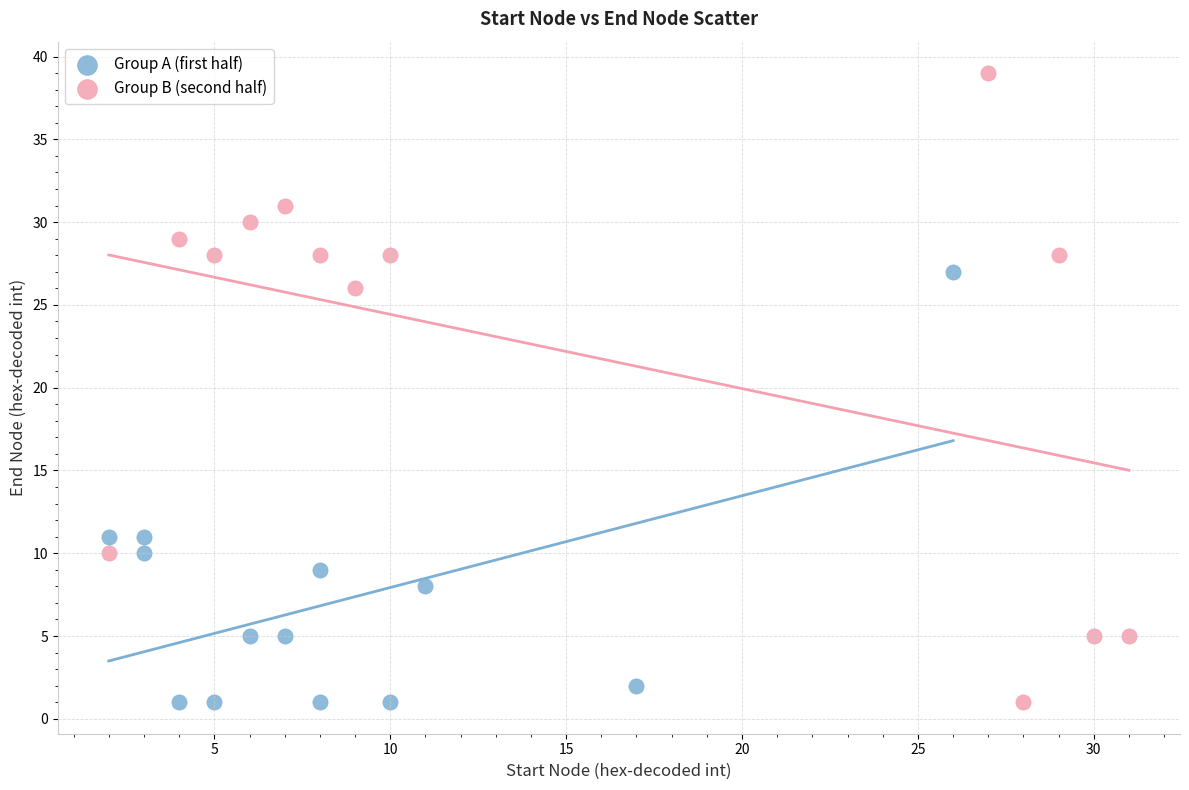

Which series contains the highest Y value?

Group B (second half)